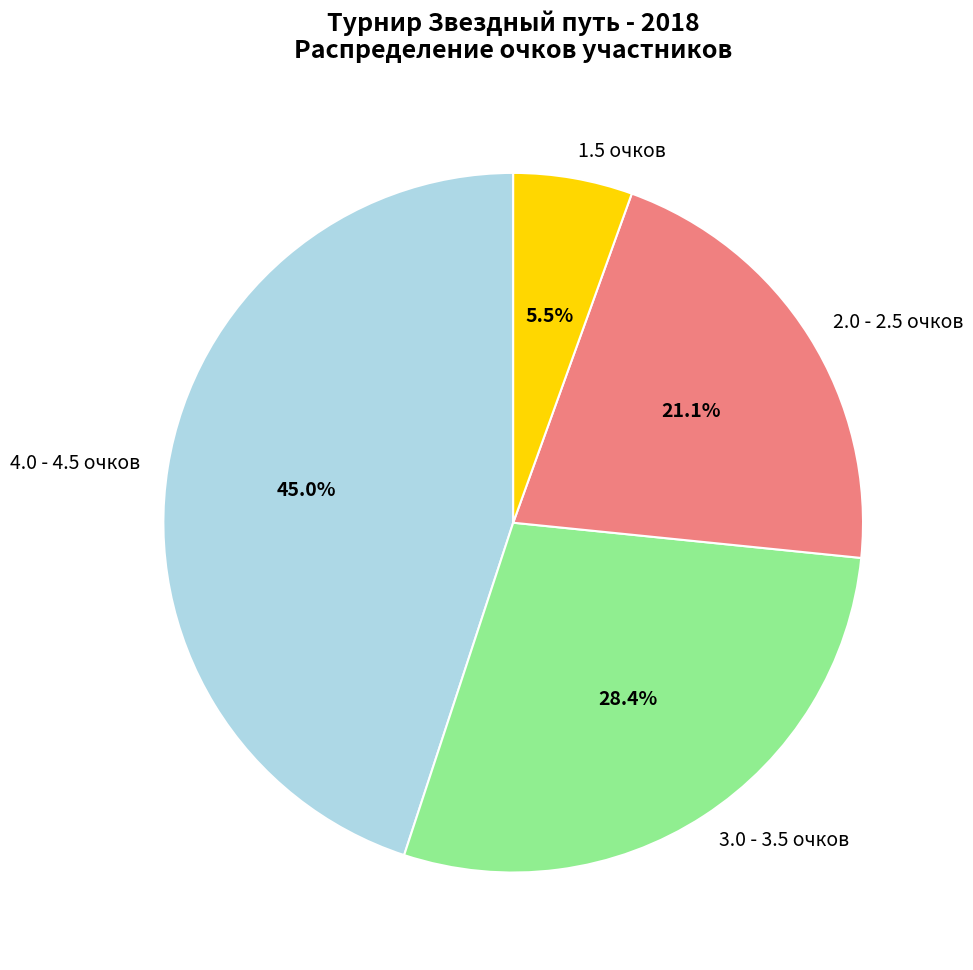

Which category has the biggest portion of the pie?

4.0 - 4.5 очков